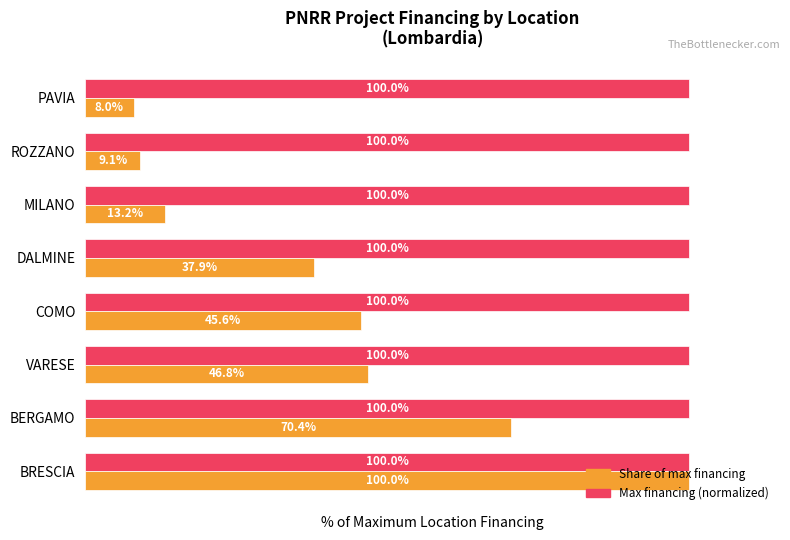

At which category does the chart reach its minimum across all series?

PAVIA